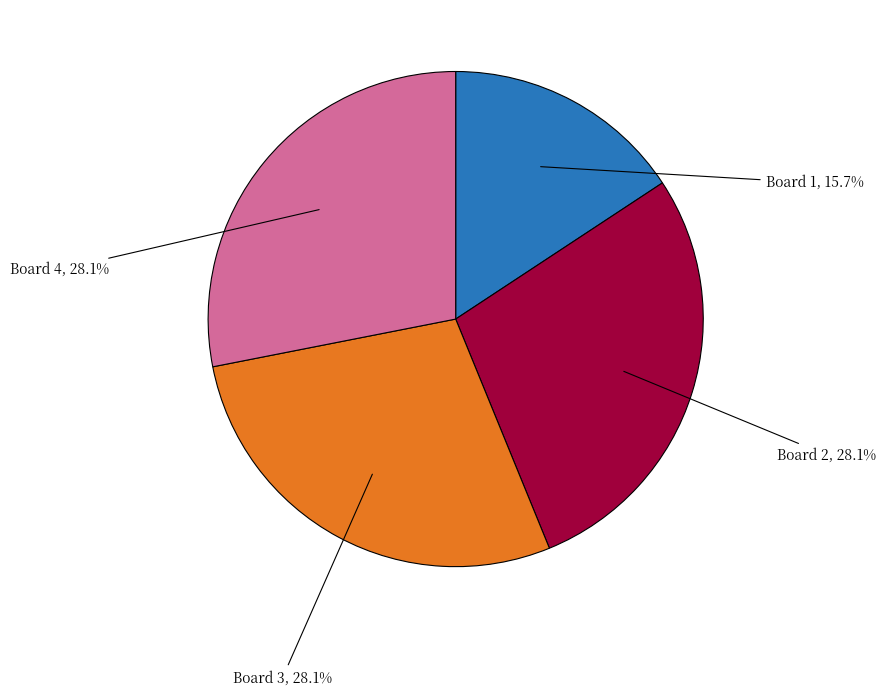

To the nearest percent, what is the average slice percentage?

25%